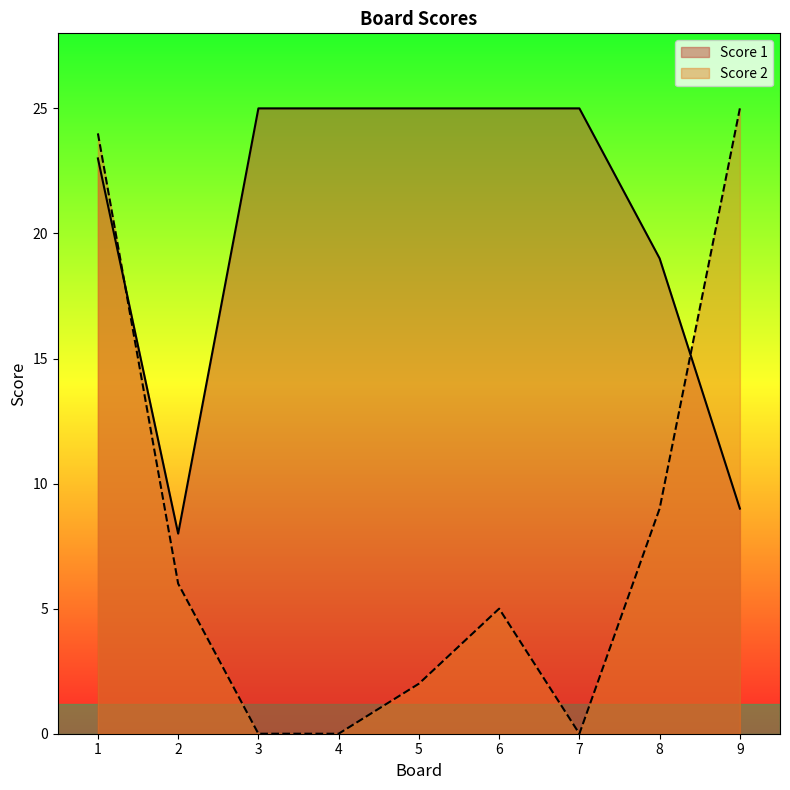

List the series in order of their overall mean, lowest first.

Score 2, Score 1